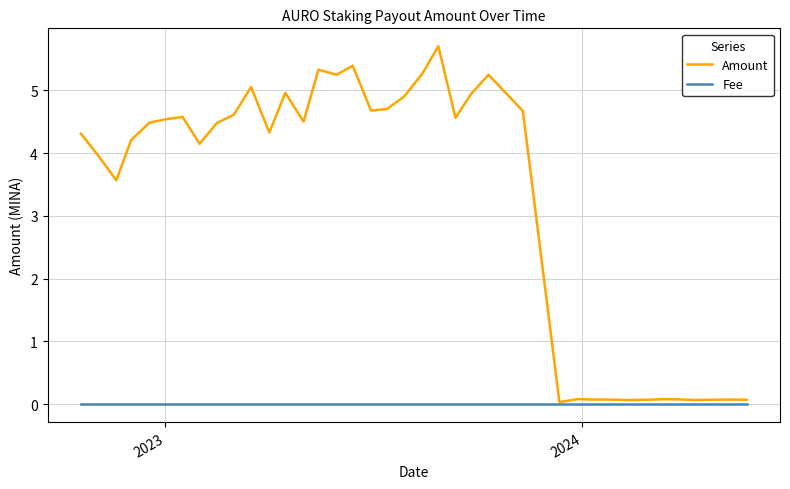

How many values in the Amount series exceed 4?

24